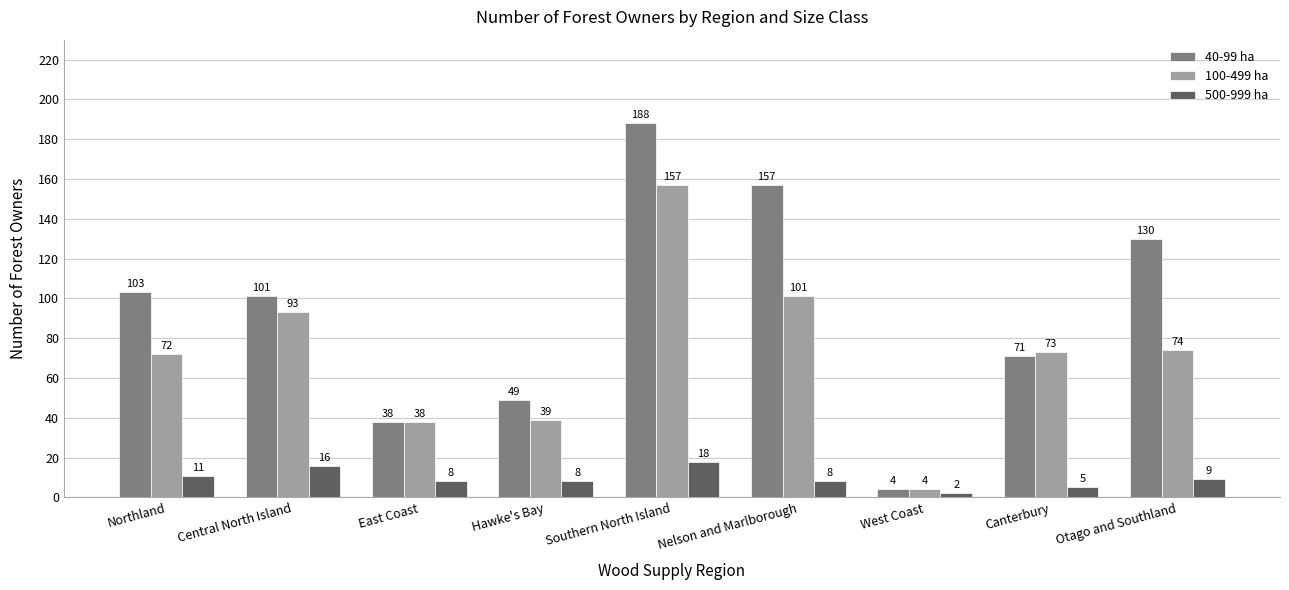

The 40-99 ha series shows 252 at Southern North Island. True or false?

False